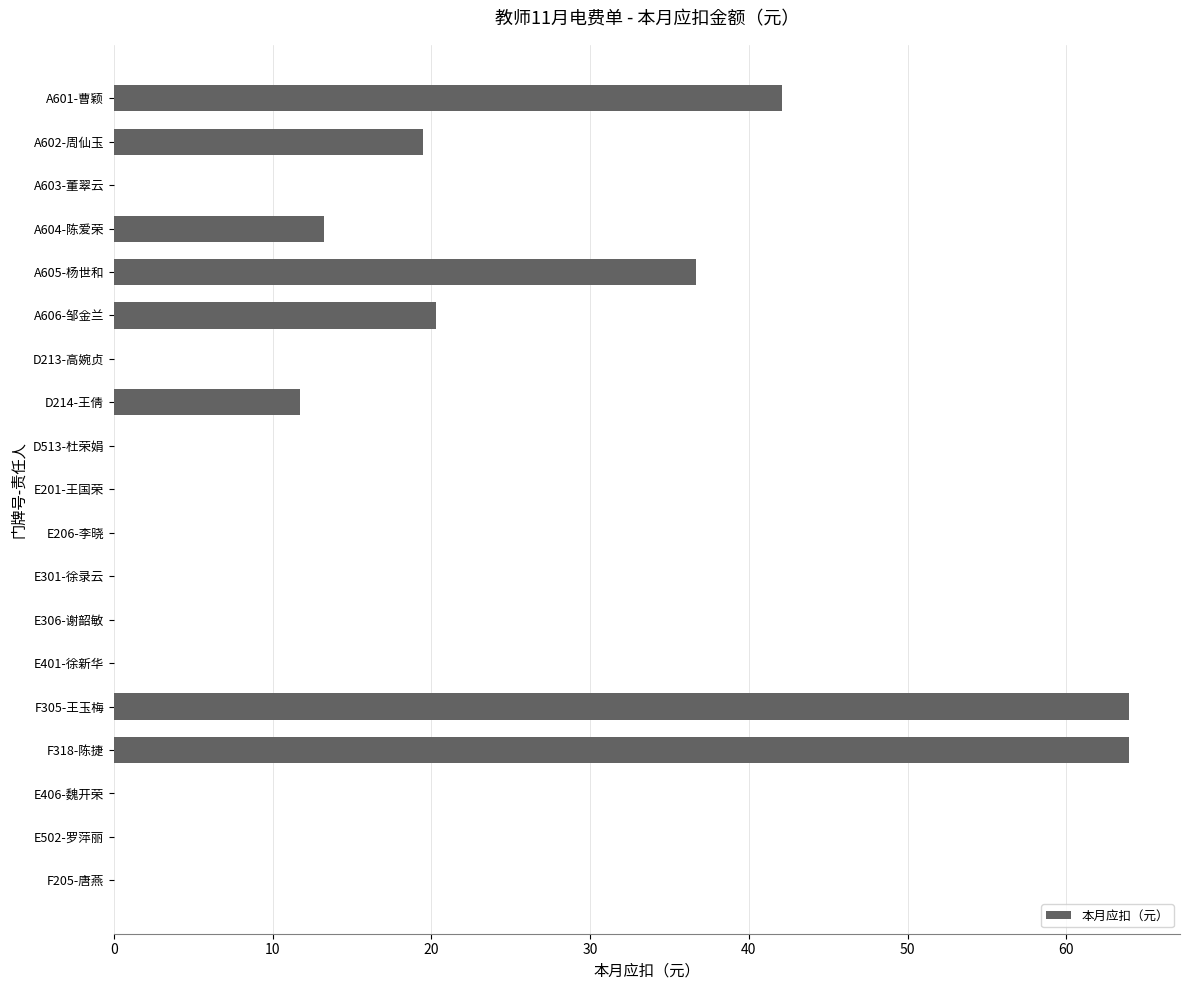

What is the sum of the values at A602-周仙玉 and E201-王国荣?

19.5